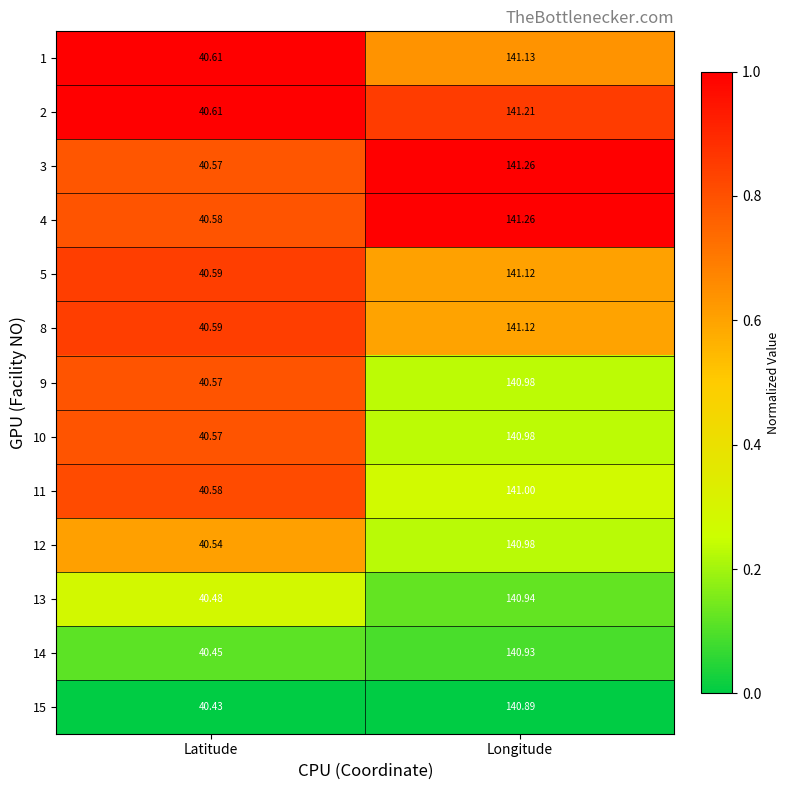

At which label does 14 reach its minimum?

Latitude